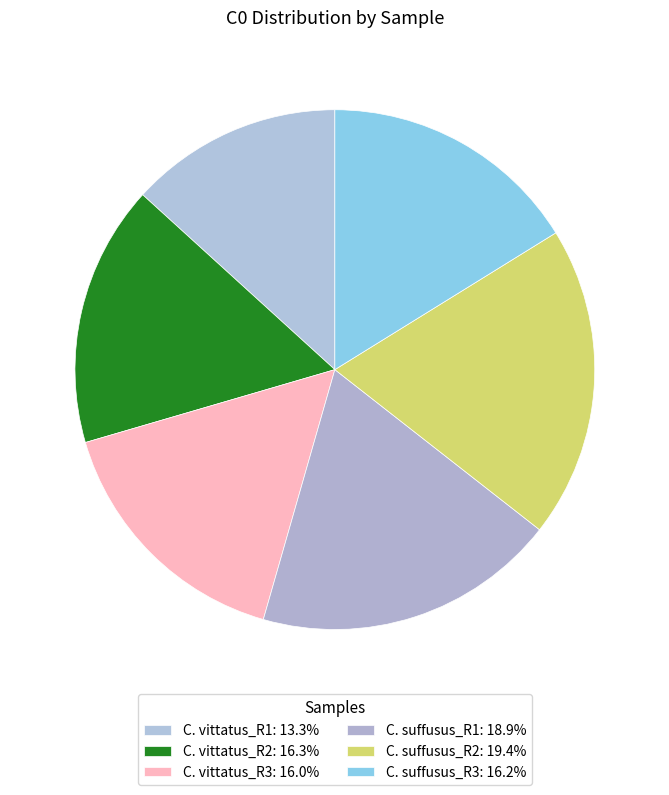

To the nearest percent, what is the difference between the largest and smallest slice percentages?

6%